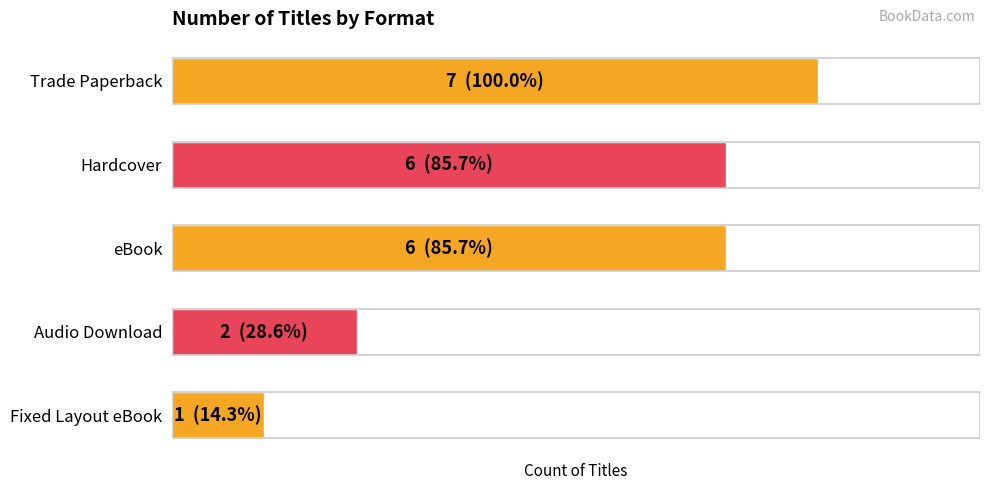

Does the chart contain any negative values?

No